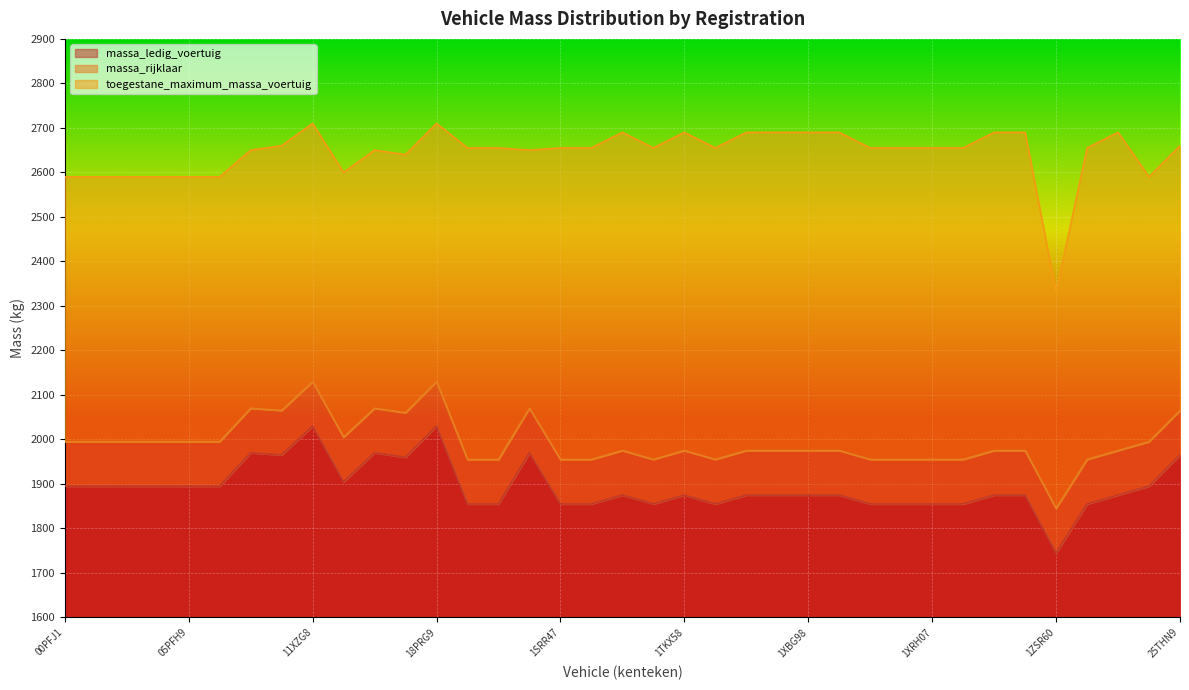

True or false: massa_rijklaar and toegestane_maximum_massa_voertuig intersect in this chart.

False